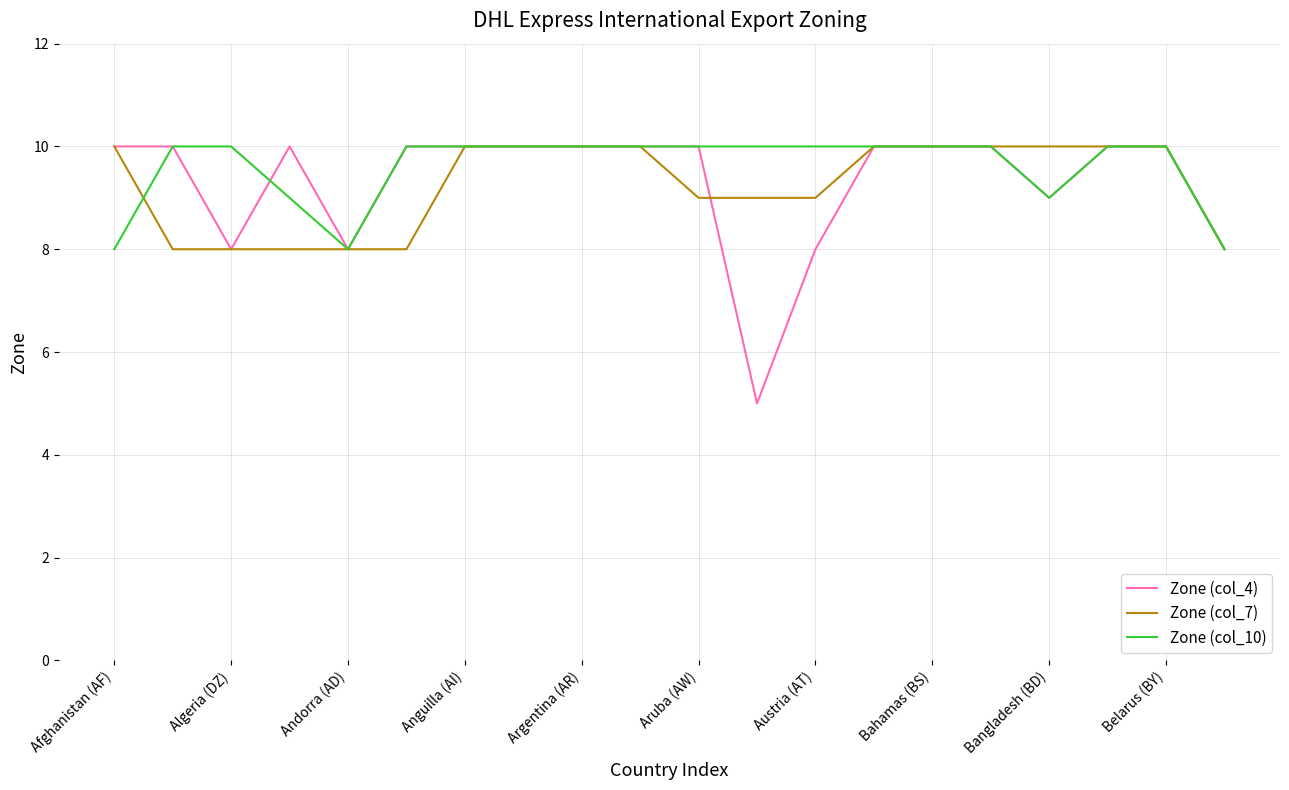

What is the difference between the second highest and minimum values in the Zone (col_4) series?

5